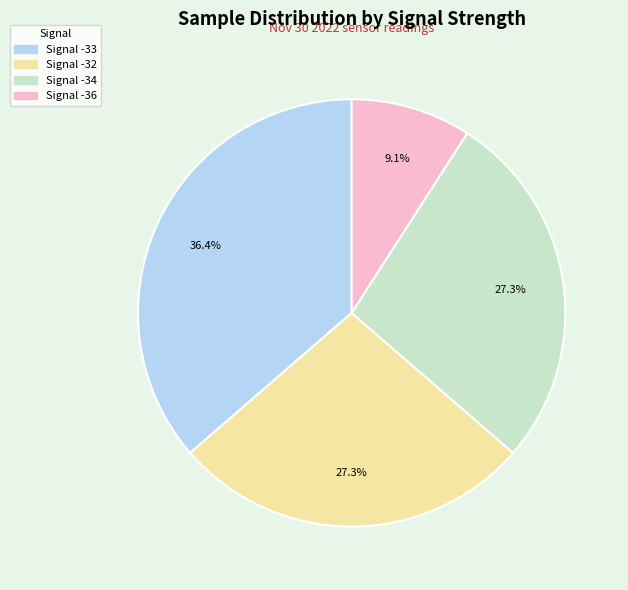

Is there a majority slice in this chart?

No